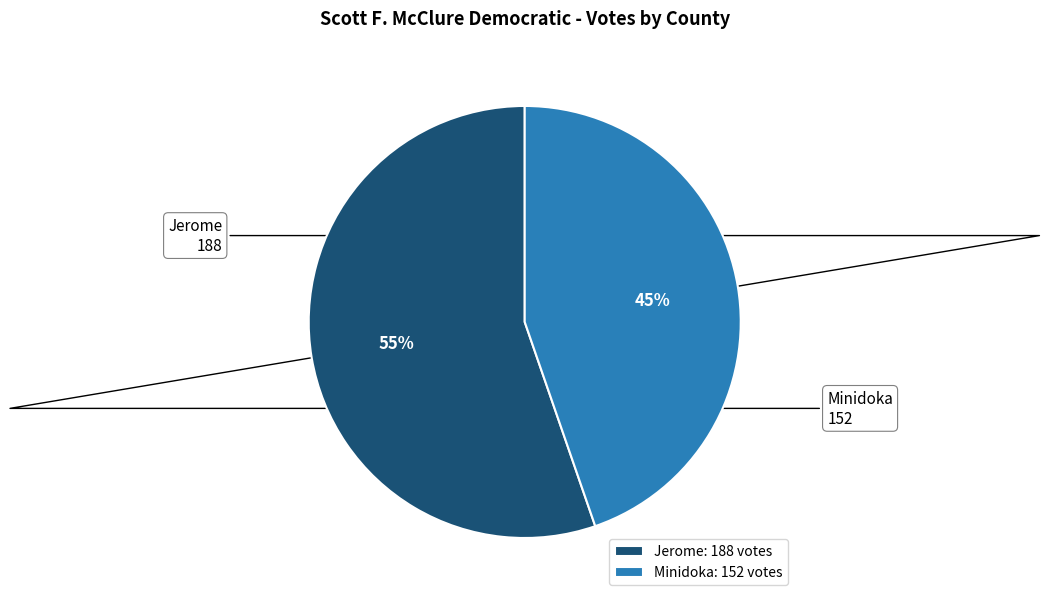

Count the number of slices in the pie.

2